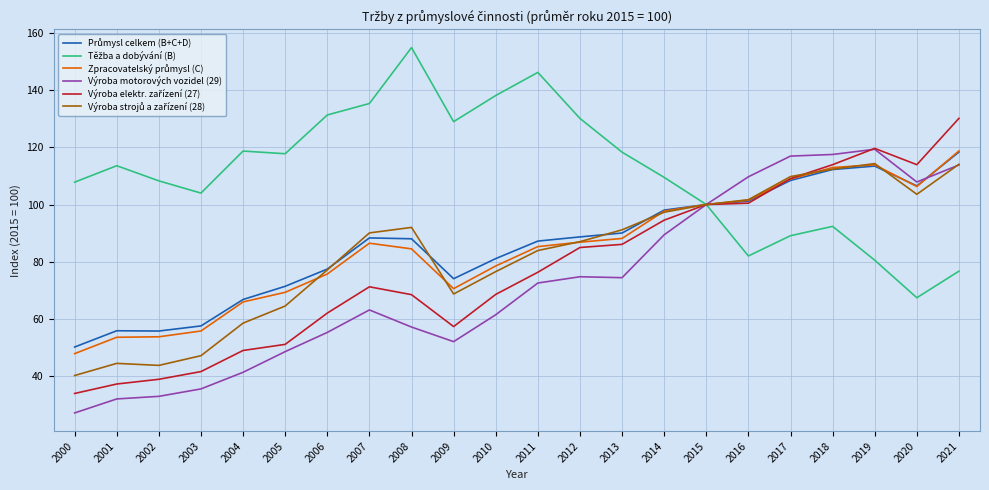

Is this an area chart (filled region under the line)?

No